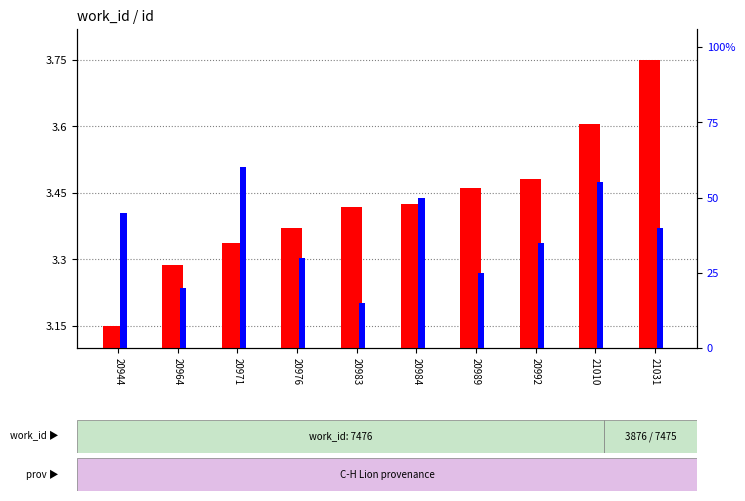

What is the total value across all series at 20984?

53.4